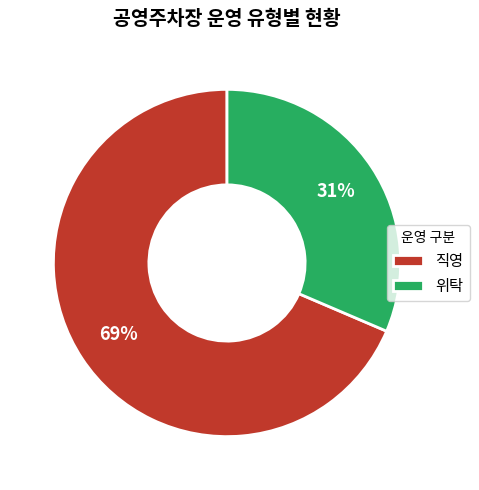

Does any single category account for the majority?

Yes